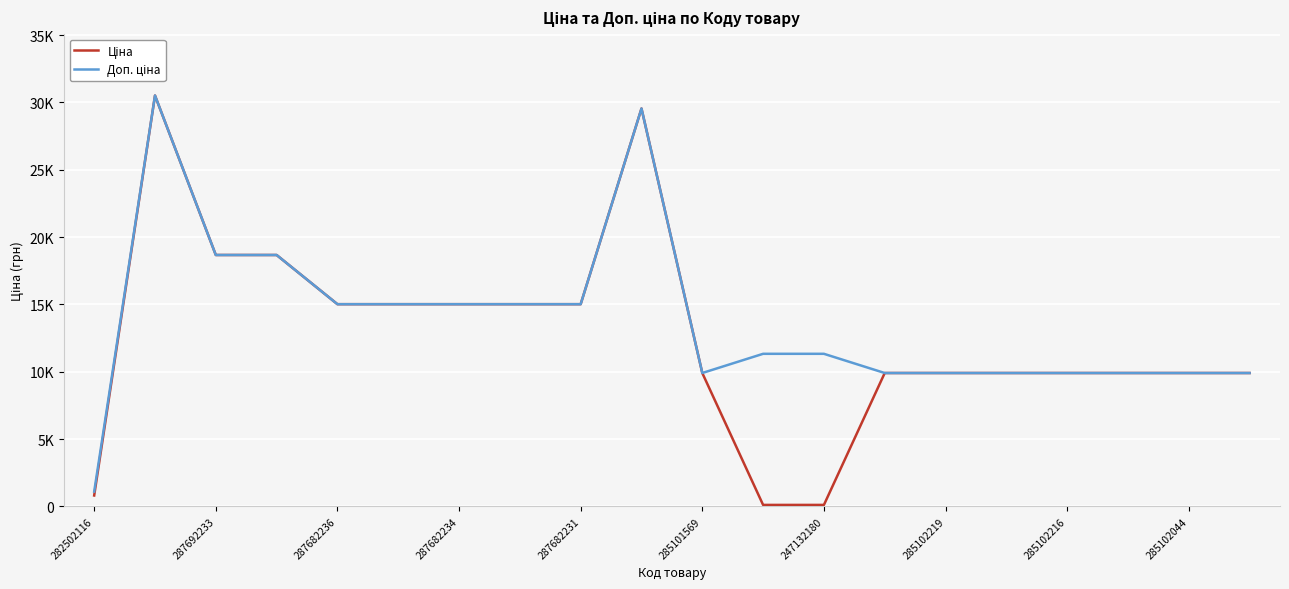

What is the lowest value of the Ціна series?

113.3